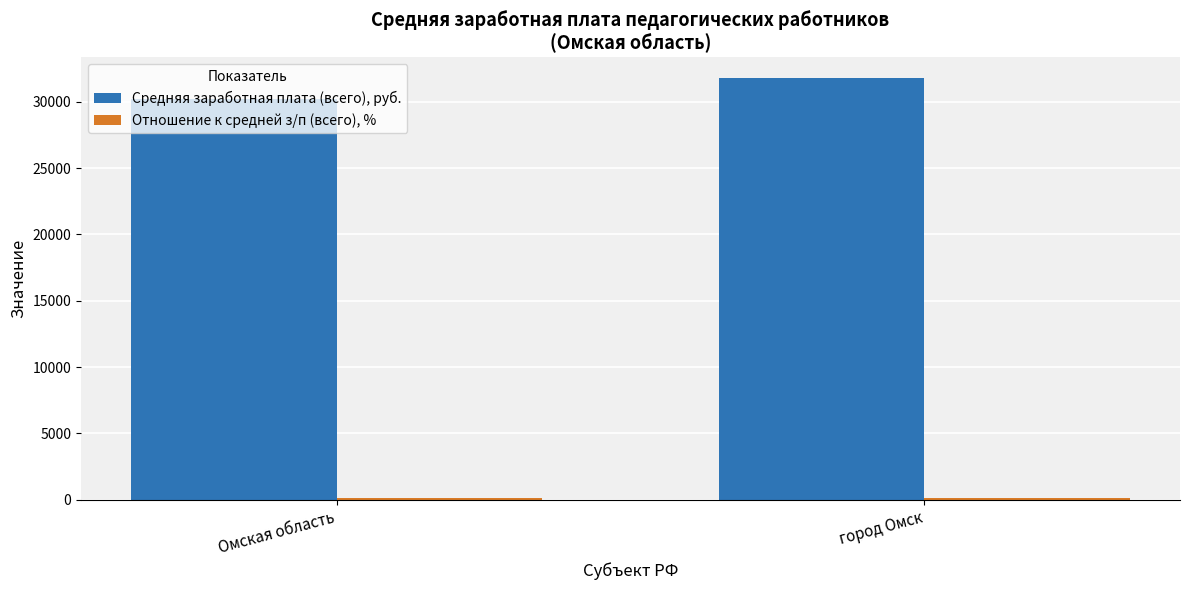

Where is Средняя заработная плата (всего), руб. nearest to the value 30993?

Омская область